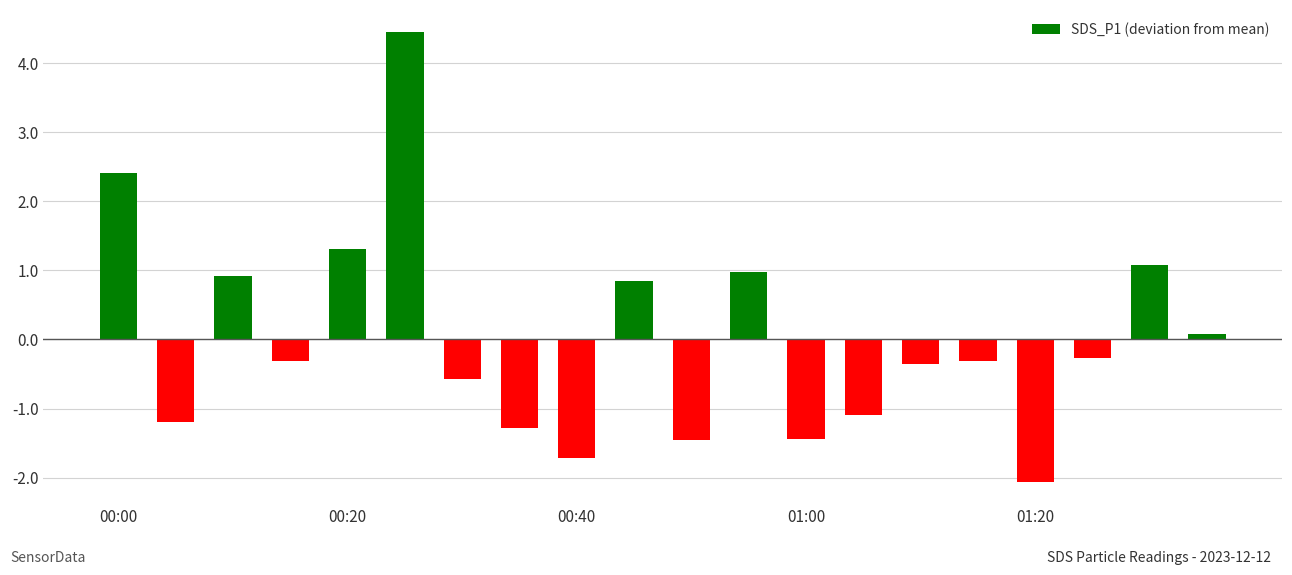

What is the minimum value shown in the chart?

-2.1